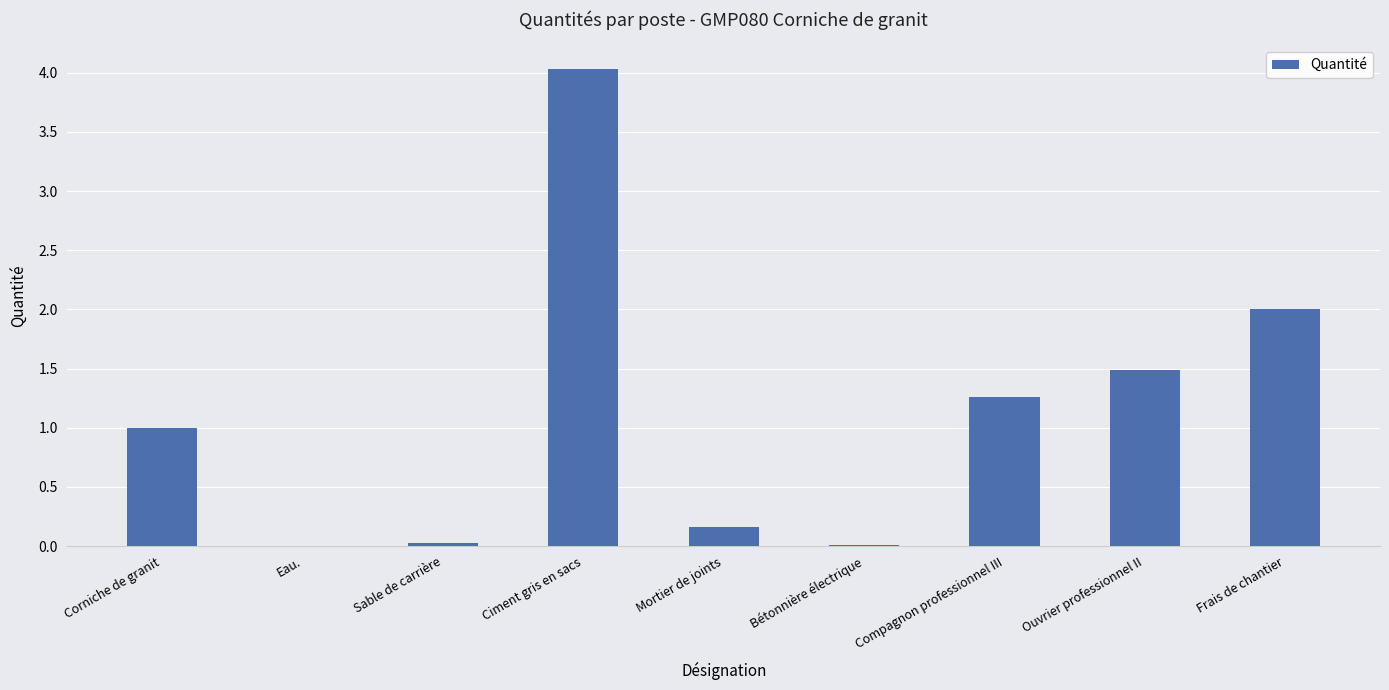

True or false: the data shows 5.8 at Ciment gris en sacs.

False